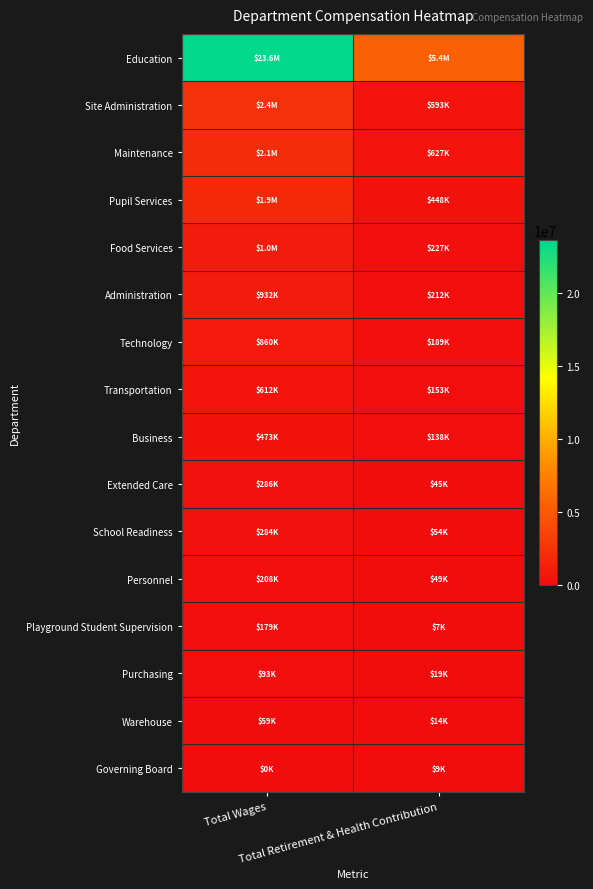

Reading left to right, extract all data points from this chart.

Education: Total Wages=23607298	Total Retirement & Health Contribution=5438217
Site Administration: Total Wages=2413322	Total Retirement & Health Contribution=593241
Maintenance: Total Wages=2052306	Total Retirement & Health Contribution=627031
Pupil Services: Total Wages=1884396	Total Retirement & Health Contribution=447661
Food Services: Total Wages=1004018	Total Retirement & Health Contribution=227409
Administration: Total Wages=931777	Total Retirement & Health Contribution=211880
Technology: Total Wages=859787	Total Retirement & Health Contribution=188608
Transportation: Total Wages=612338	Total Retirement & Health Contribution=153096
Business: Total Wages=473193	Total Retirement & Health Contribution=138086
Extended Care: Total Wages=286359	Total Retirement & Health Contribution=44509
School Readiness: Total Wages=283633	Total Retirement & Health Contribution=54471
Personnel: Total Wages=207648	Total Retirement & Health Contribution=49388
Playground Student Supervision: Total Wages=179448	Total Retirement & Health Contribution=7412
Purchasing: Total Wages=93372	Total Retirement & Health Contribution=19277
Warehouse: Total Wages=58916	Total Retirement & Health Contribution=14353
Governing Board: Total Wages=0	Total Retirement & Health Contribution=8875